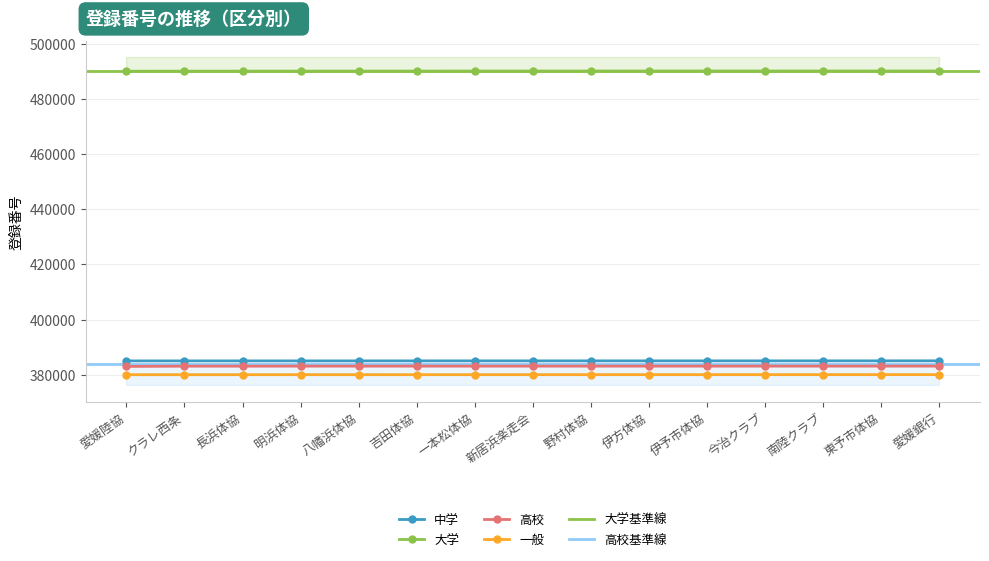

Which series has the largest total across all categories?

大学